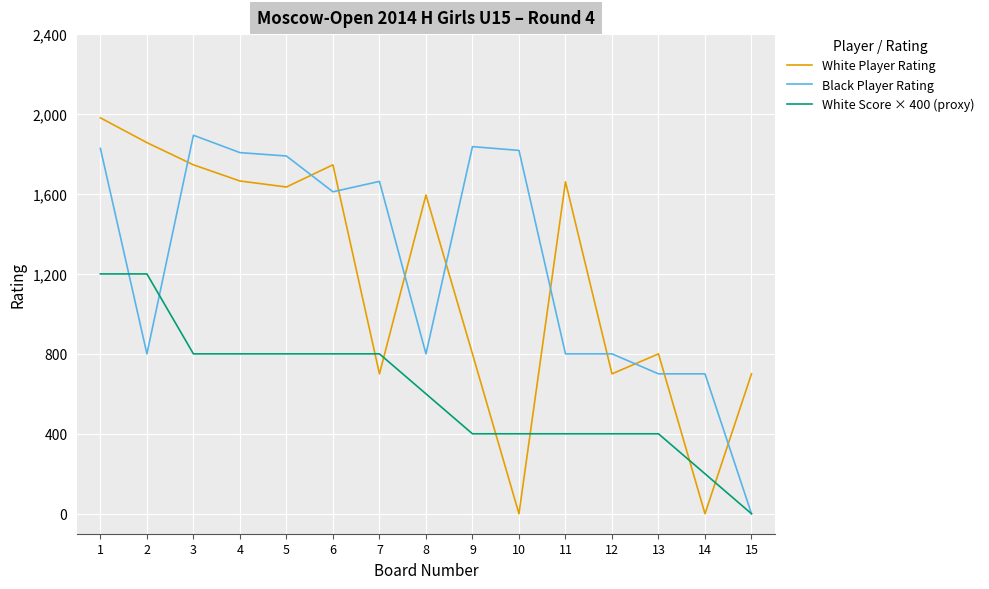

At 9, list the series in order from smallest to largest.

White Score × 400 (proxy), White Player Rating, Black Player Rating